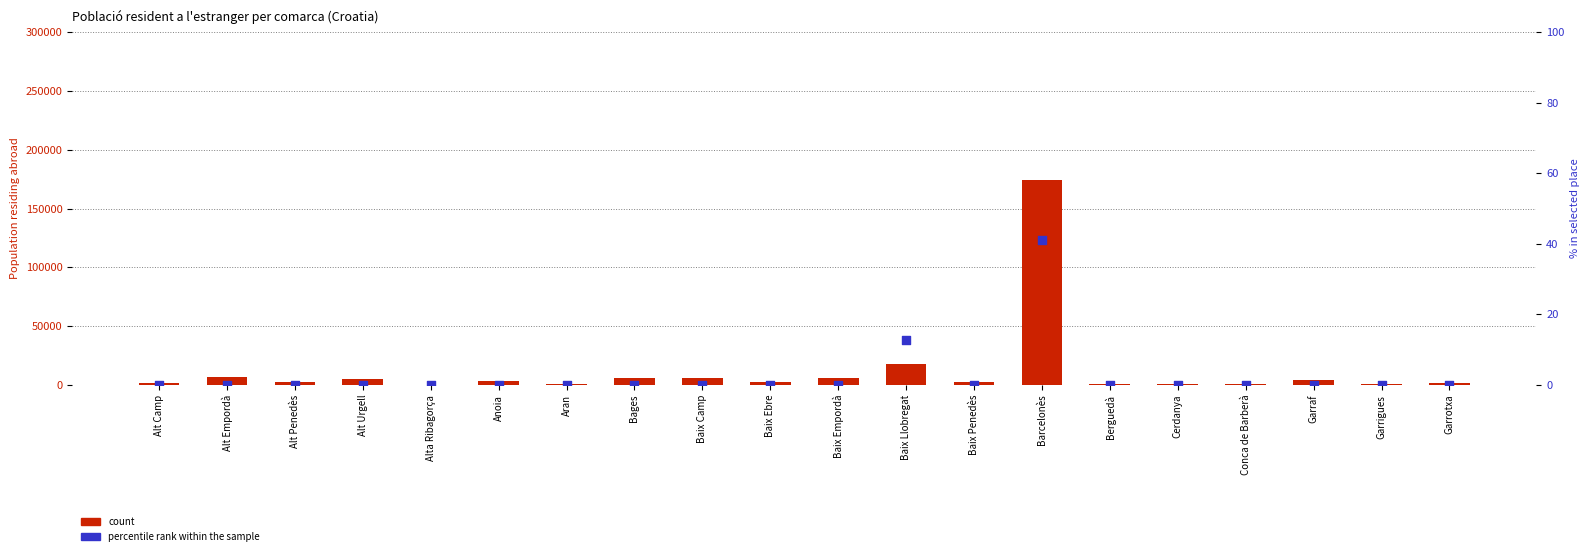

What is the total value across all series at Garrigues?

523.0